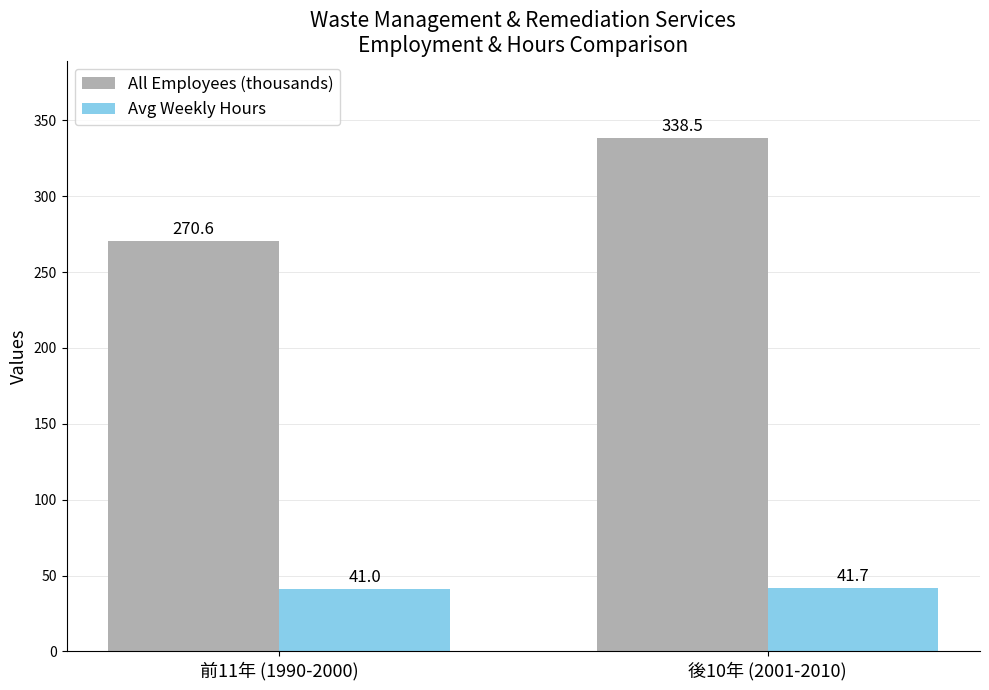

The value of Avg Weekly Hours at 後10年 (2001-2010) is 17.5. True or false?

False